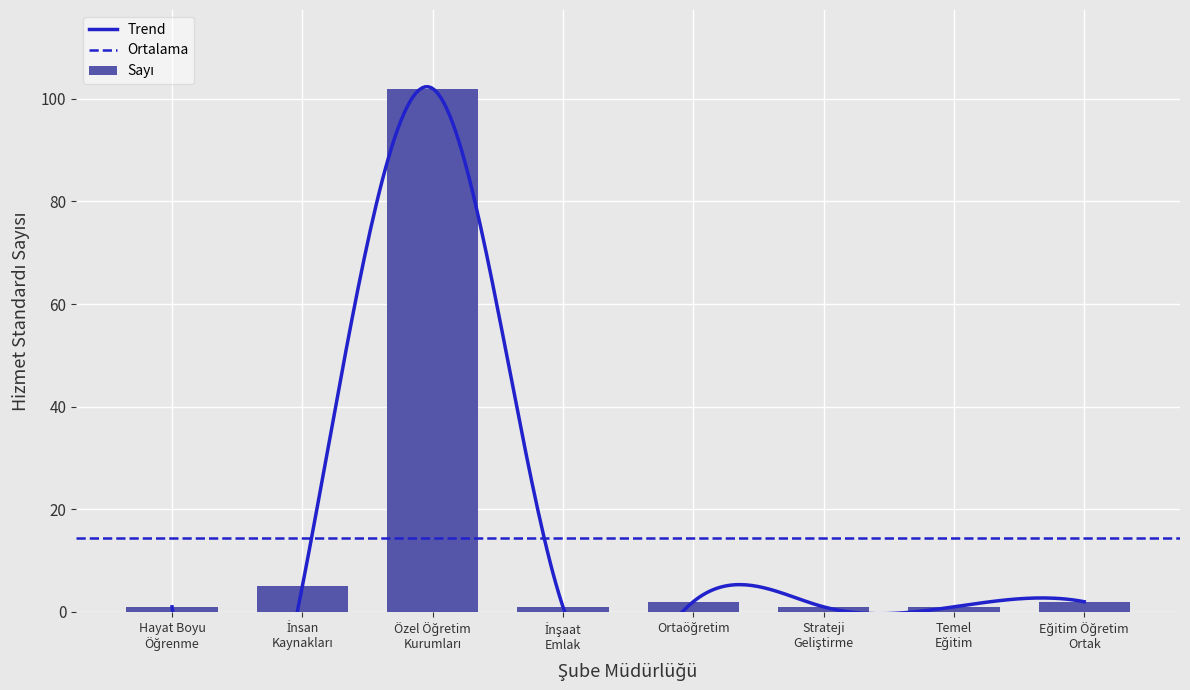

What is the sum of the values at Strateji
Geliştirme and Eğitim Öğretim
Ortak?

3